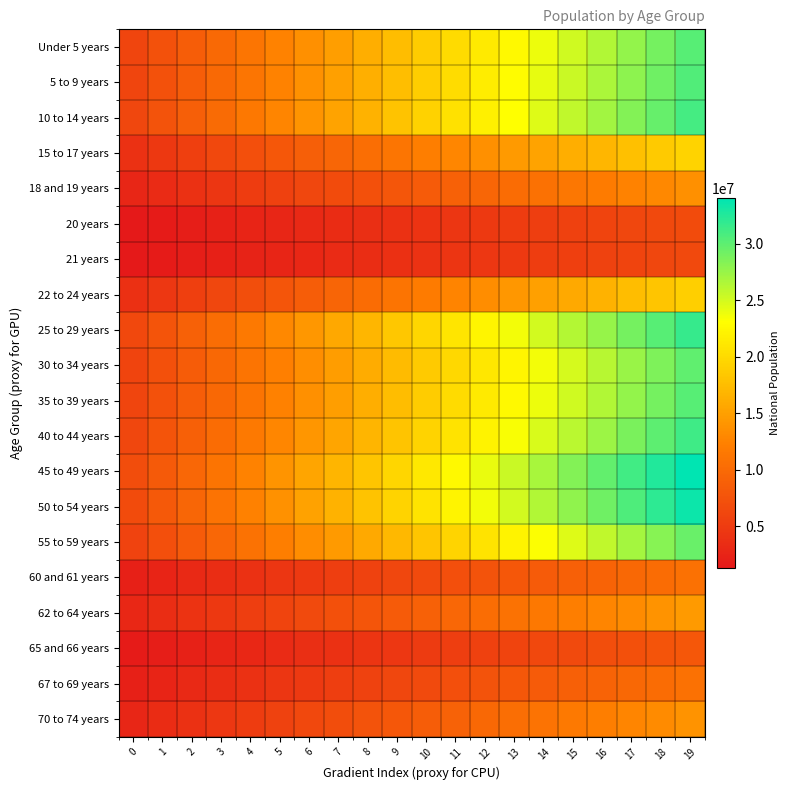

Rank the series by their maximum value, from lowest to highest.

21 years, 20 years, 65 and 66 years, 60 and 61 years, 67 to 69 years, 18 and 19 years, 70 to 74 years, 62 to 64 years, 22 to 24 years, 15 to 17 years, 55 to 59 years, 30 to 34 years, 35 to 39 years, Under 5 years, 5 to 9 years, 10 to 14 years, 40 to 44 years, 25 to 29 years, 50 to 54 years, 45 to 49 years